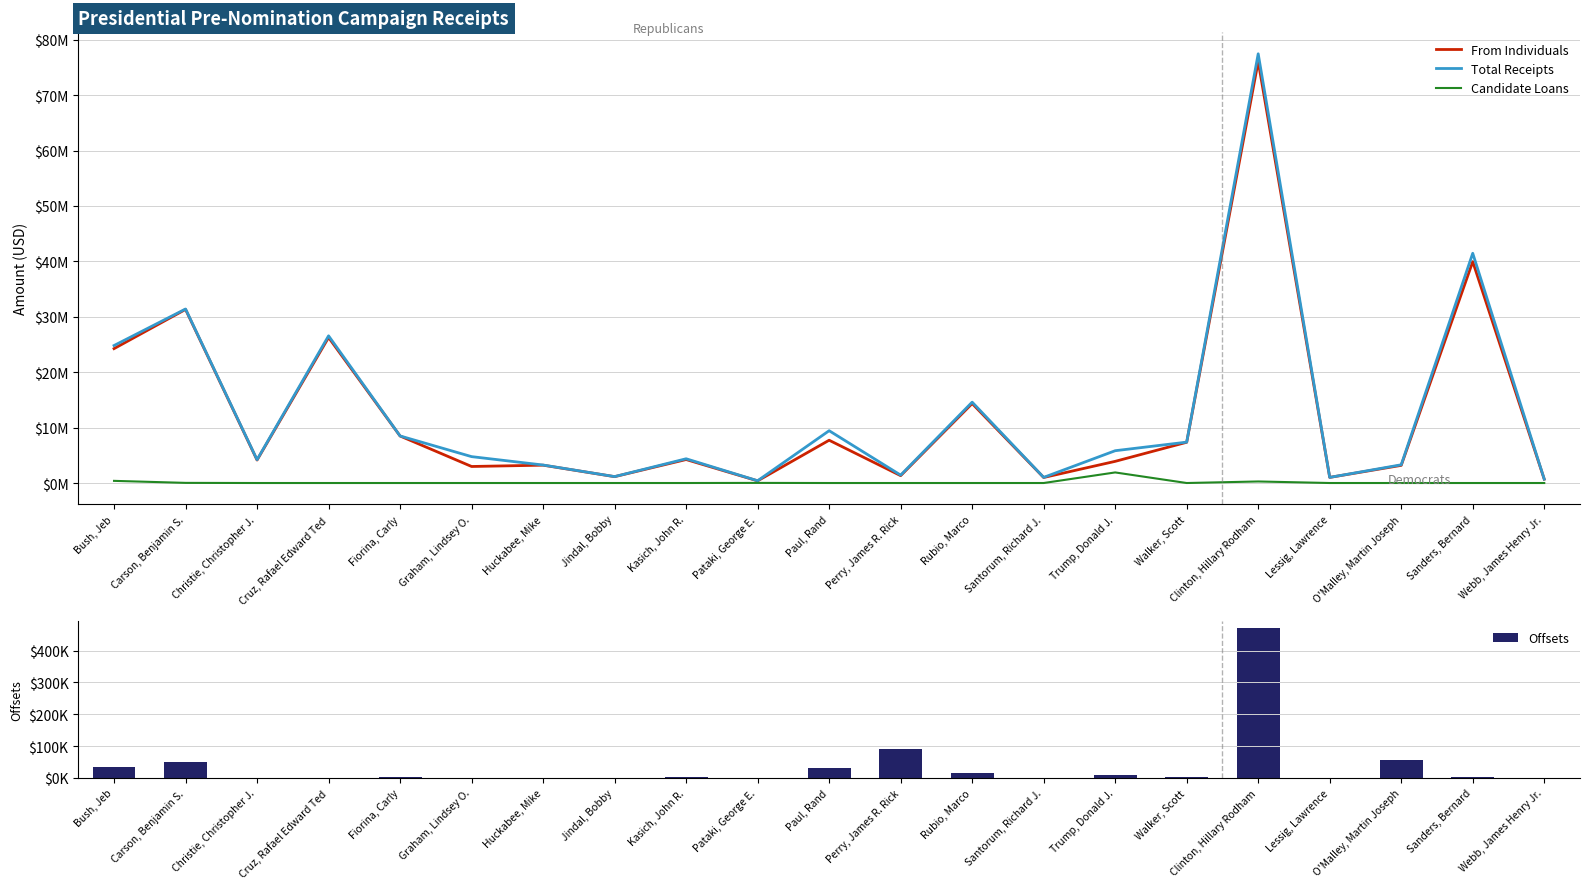

Rank the series by their maximum value, from lowest to highest.

Offsets, Candidate Loans, From Individuals, Total Receipts